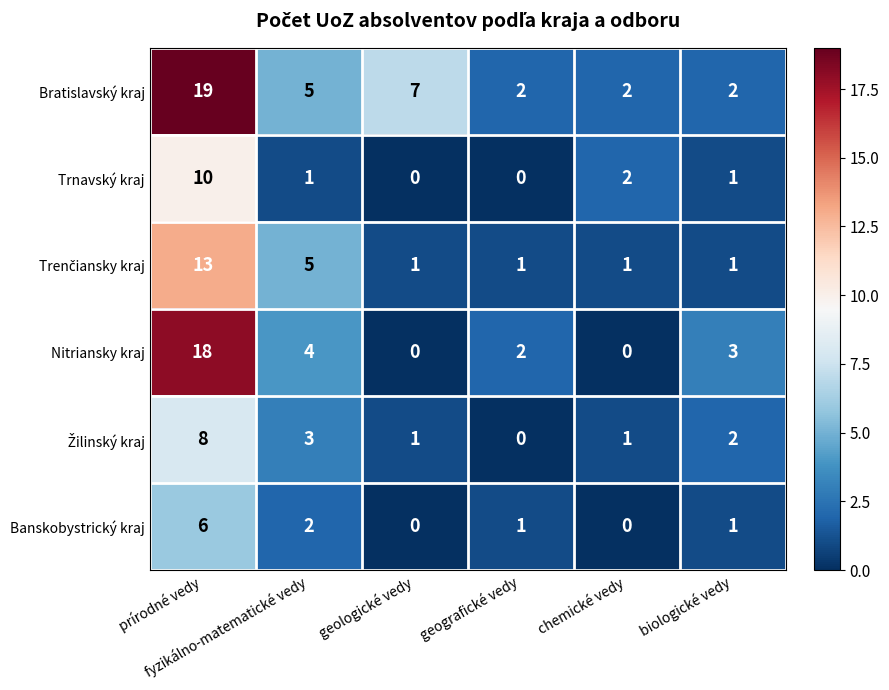

Count the Banskobystrický kraj values in the range 0 to 2.

5